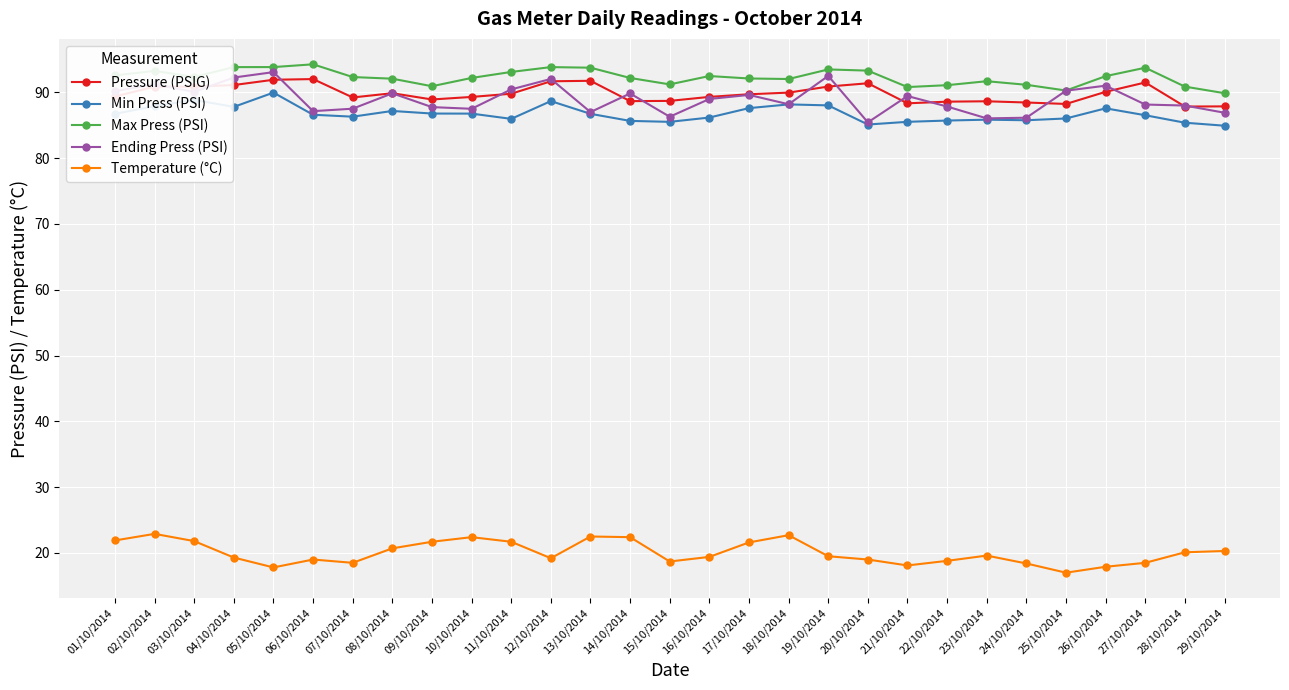

Which series has the largest total across all categories?

Max Press (PSI)